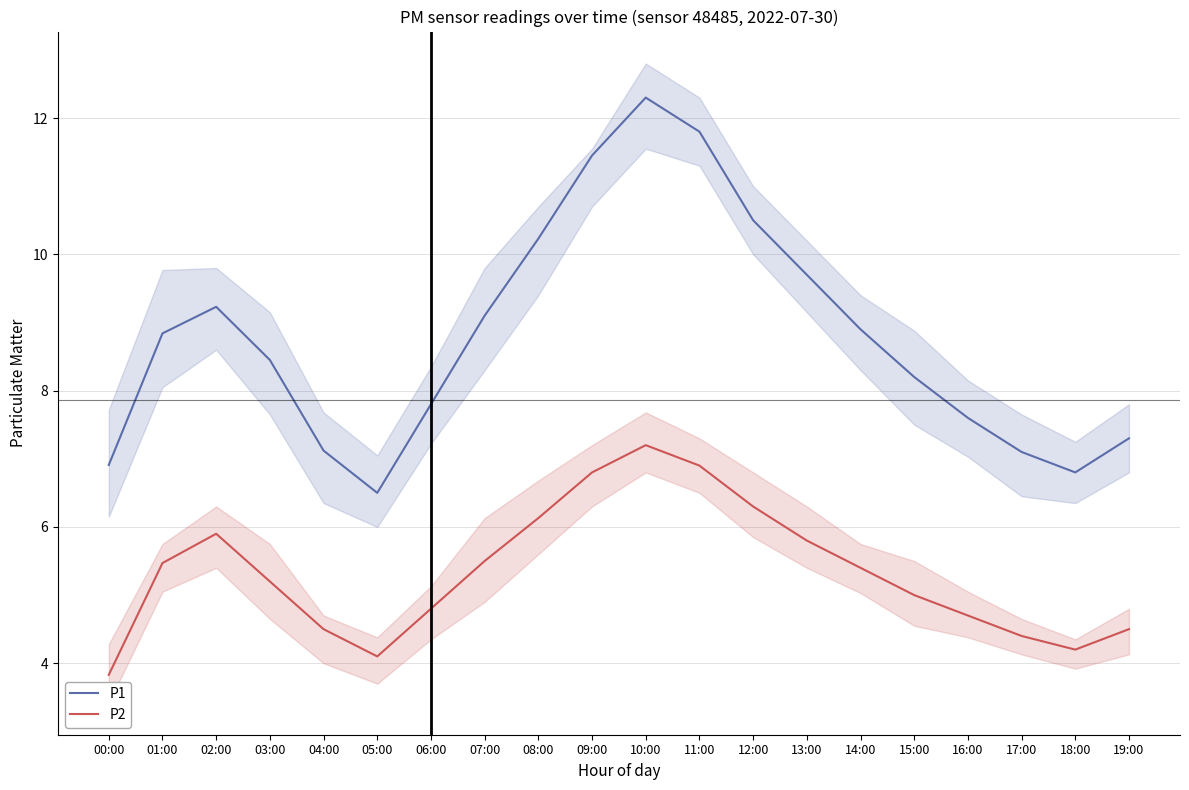

What value does the P2 series have at 07:00?

5.5